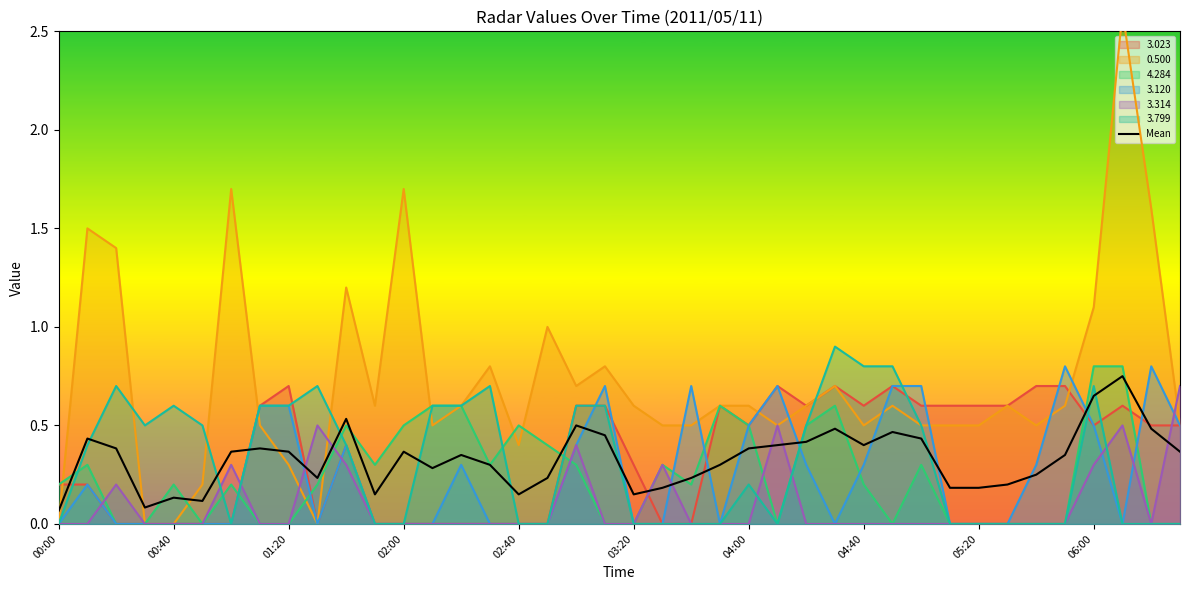

Which label corresponds to the smallest value in the chart?

00:00